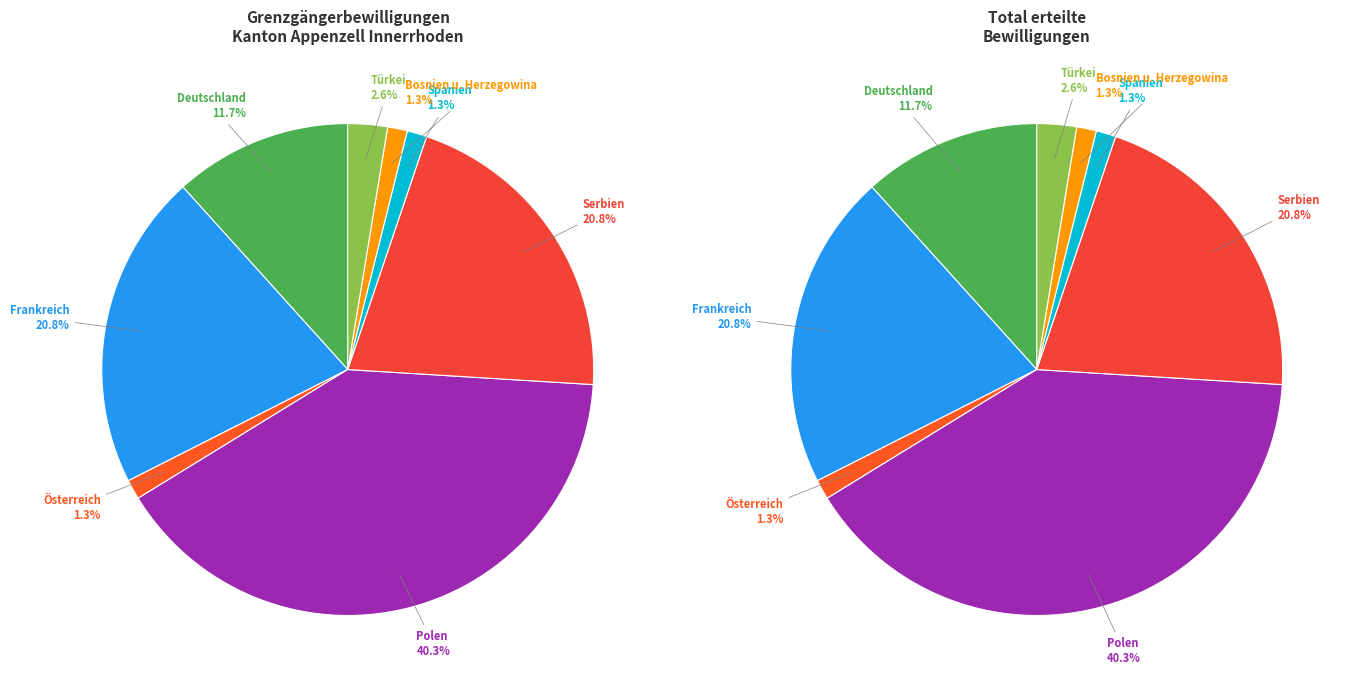

How many segments does this pie chart have?

8